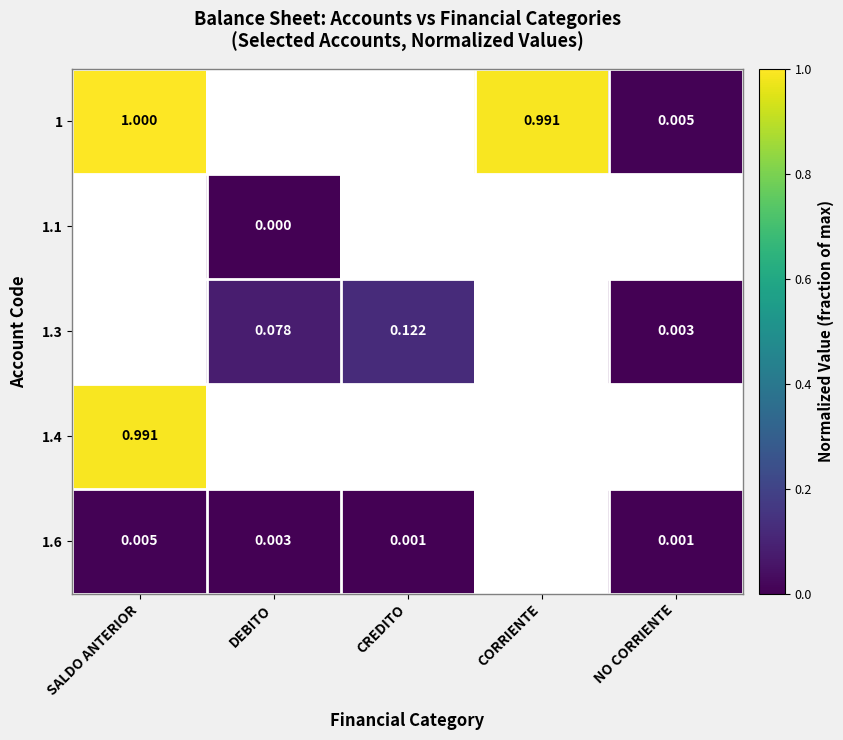

Which series has the widest spread of values?

1